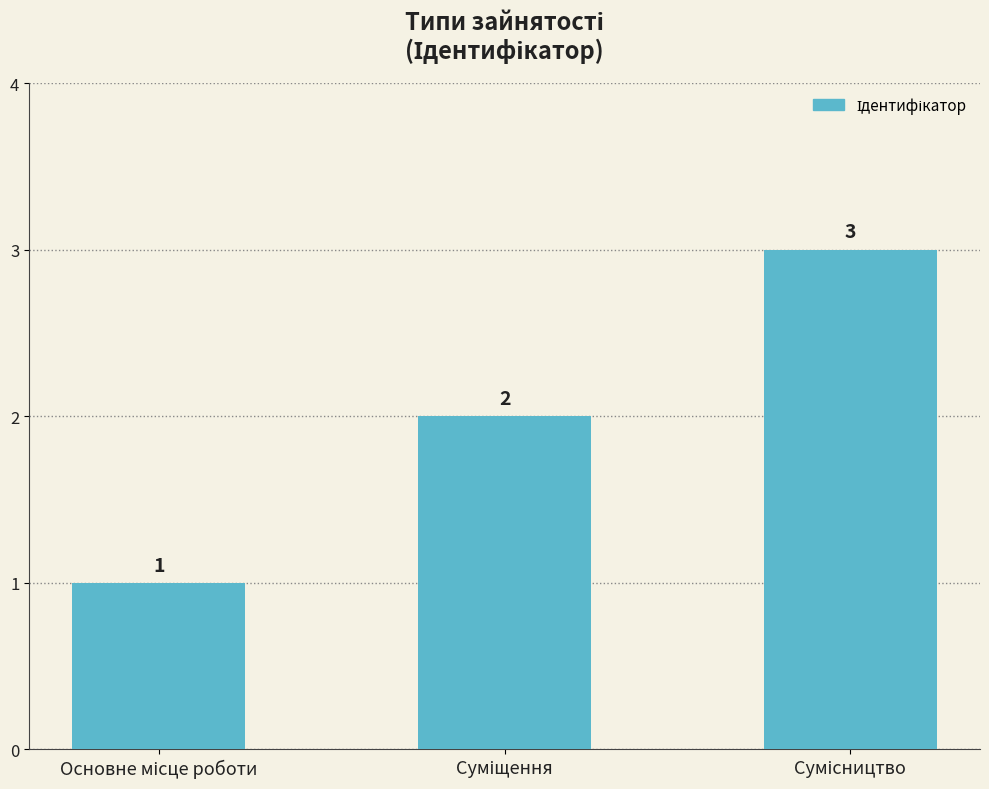

What is the sum of all values?

6